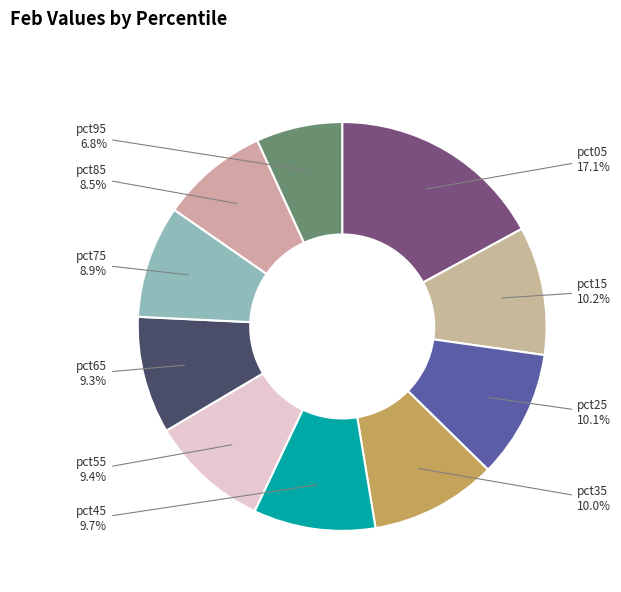

Which slice is the smallest?

pct95